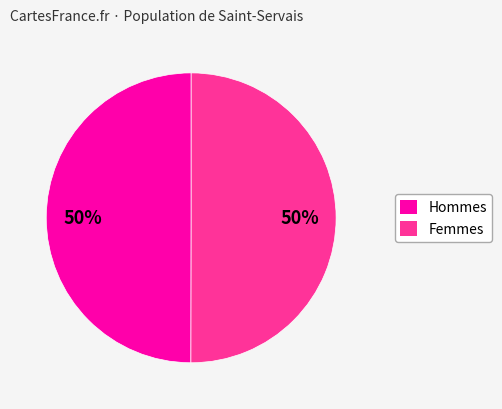

To the nearest percent, what is the average slice percentage?

50%